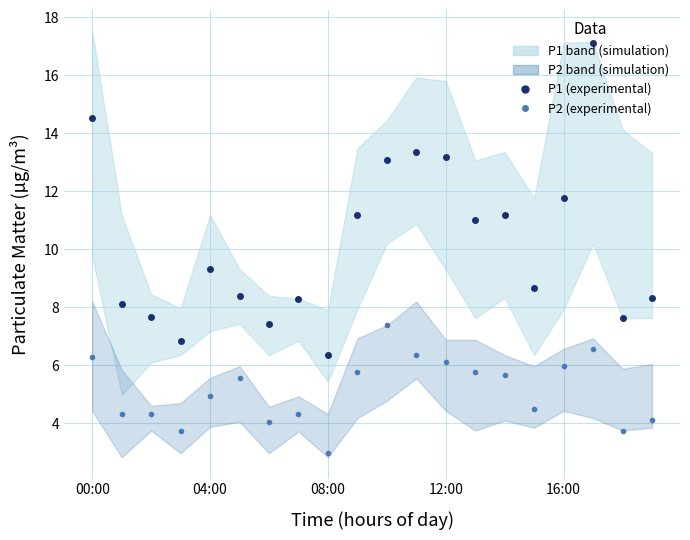

What is the sum of the P1 values at 19 and 17?

25.4